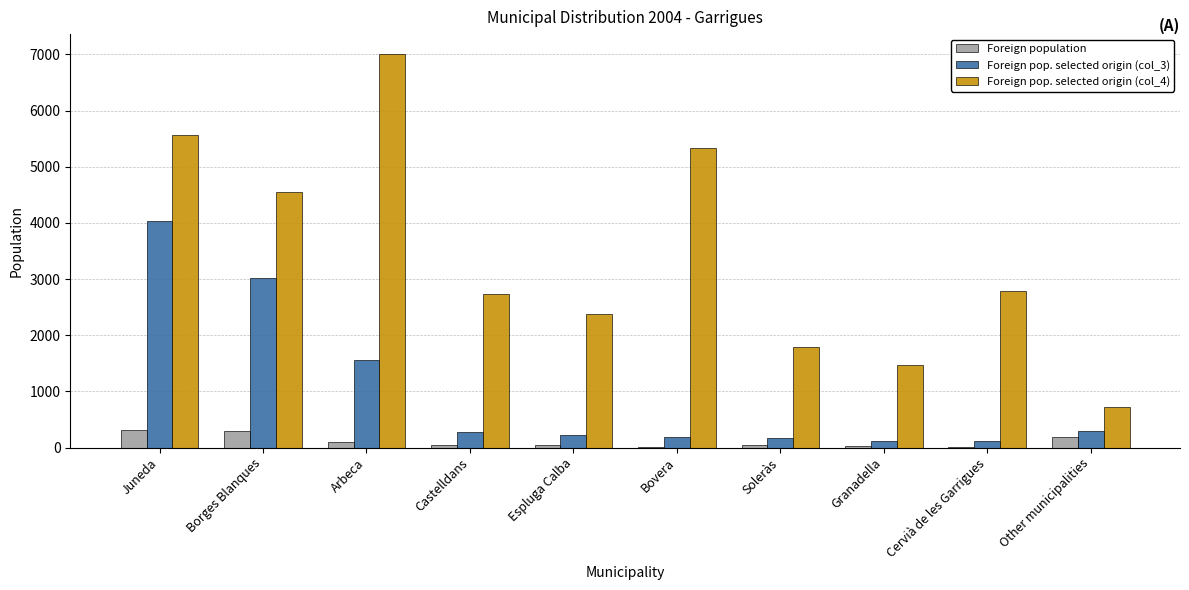

At which category is the sum across all series the highest?

Juneda